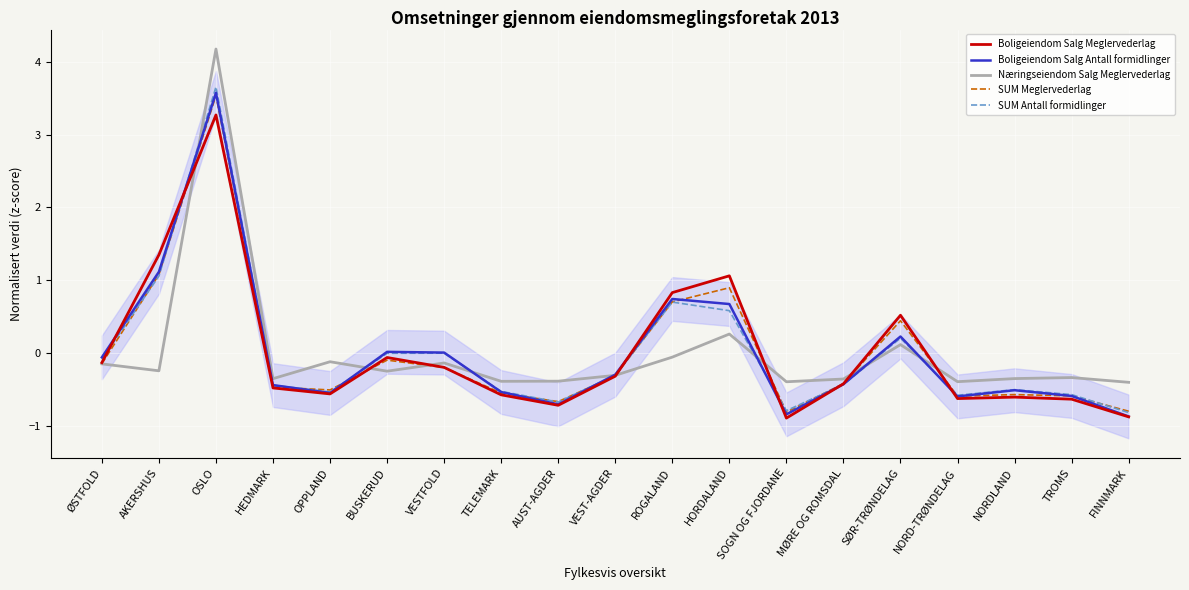

True or false: Boligeiendom Salg Antall formidlinger and Næringseiendom Salg Meglervederlag cross at least once.

True